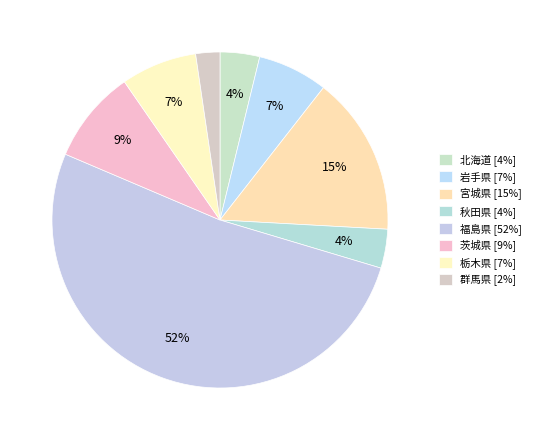

What is the ratio of the value at 福島県 to the value at 茨城県?

5.8